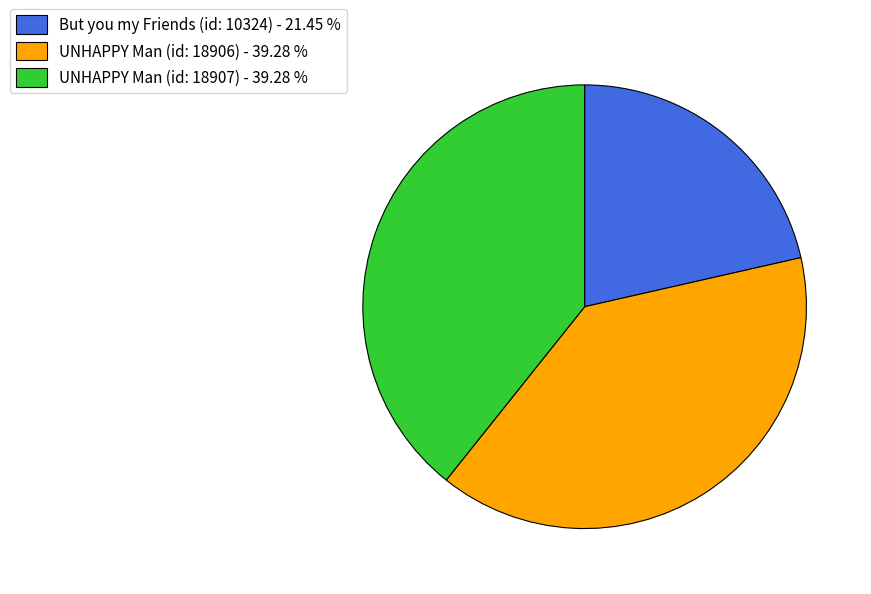

Combined, do UNHAPPY Man (id: 18906) - 39.28 % and UNHAPPY Man (id: 18907) - 39.28 % account for over 50%?

Yes